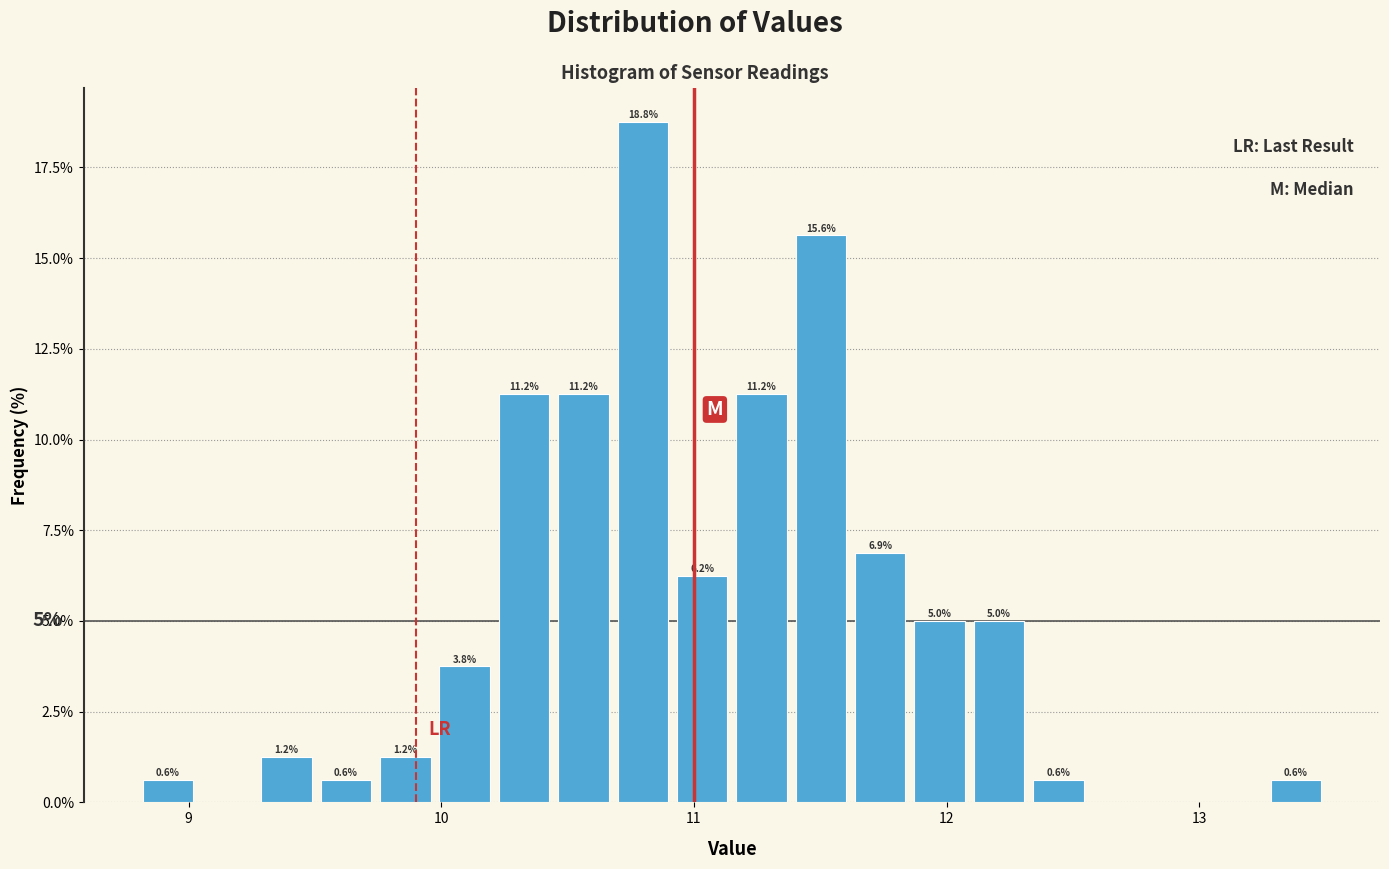

Read against the x-axis, roughly where is the centre of the tallest bar?

10.8